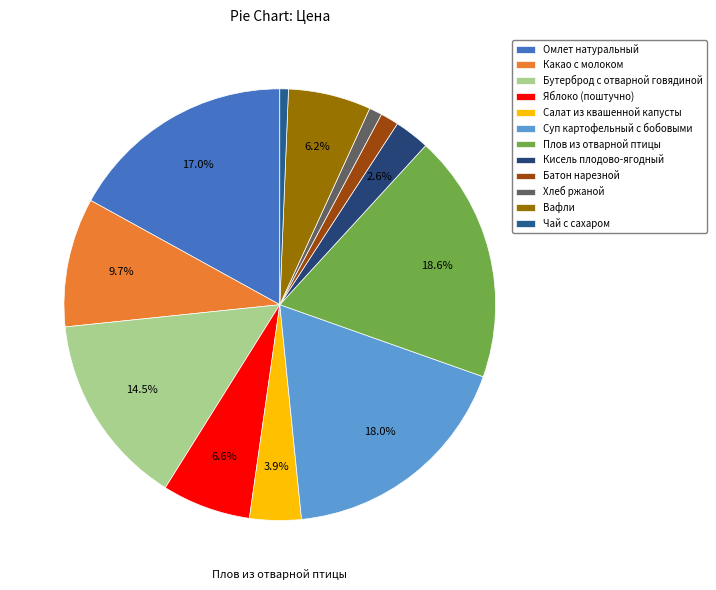

Is there any slice that represents more than half of the pie?

No